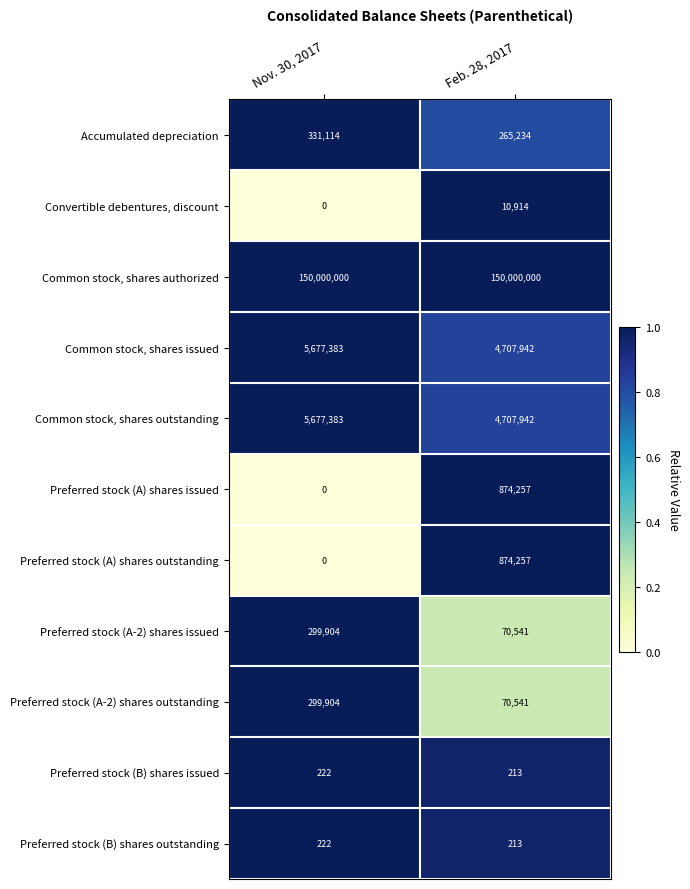

What is the spread (max minus min) of values at Feb. 28, 2017?

149999787